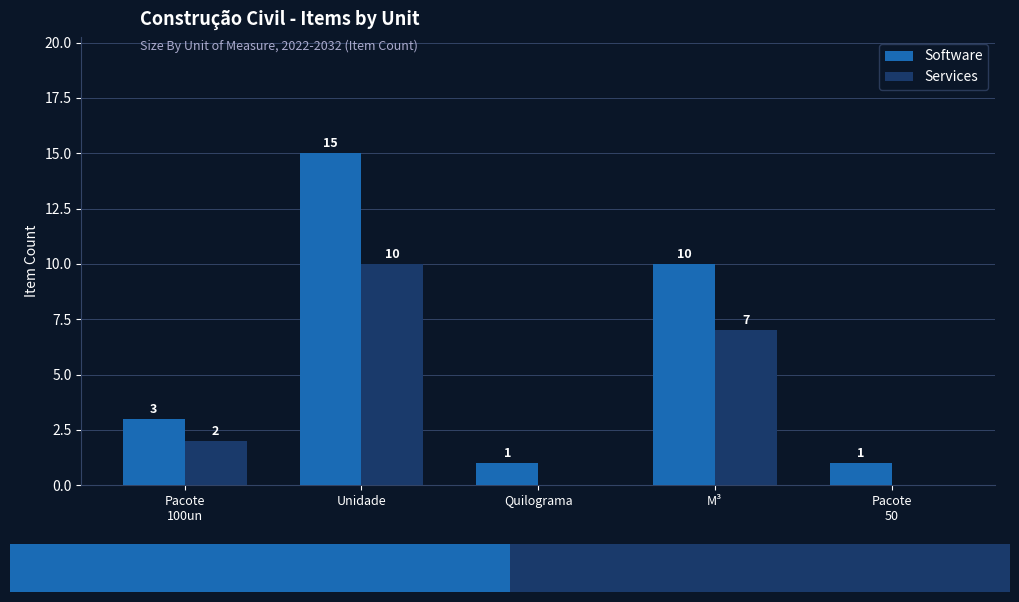

What is the sum of the Software values at Quilograma and Pacote
50?

2